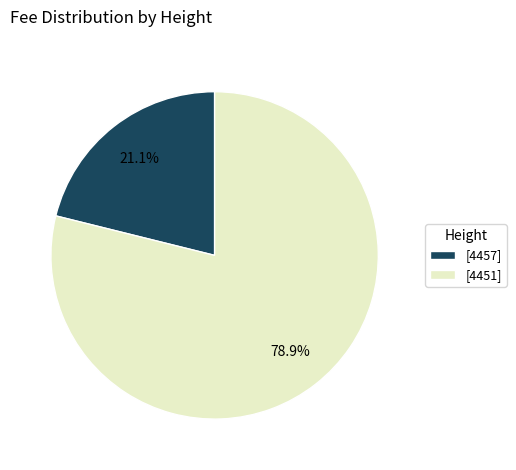

Which has a higher value, [4451] or [4457]?

[4451]